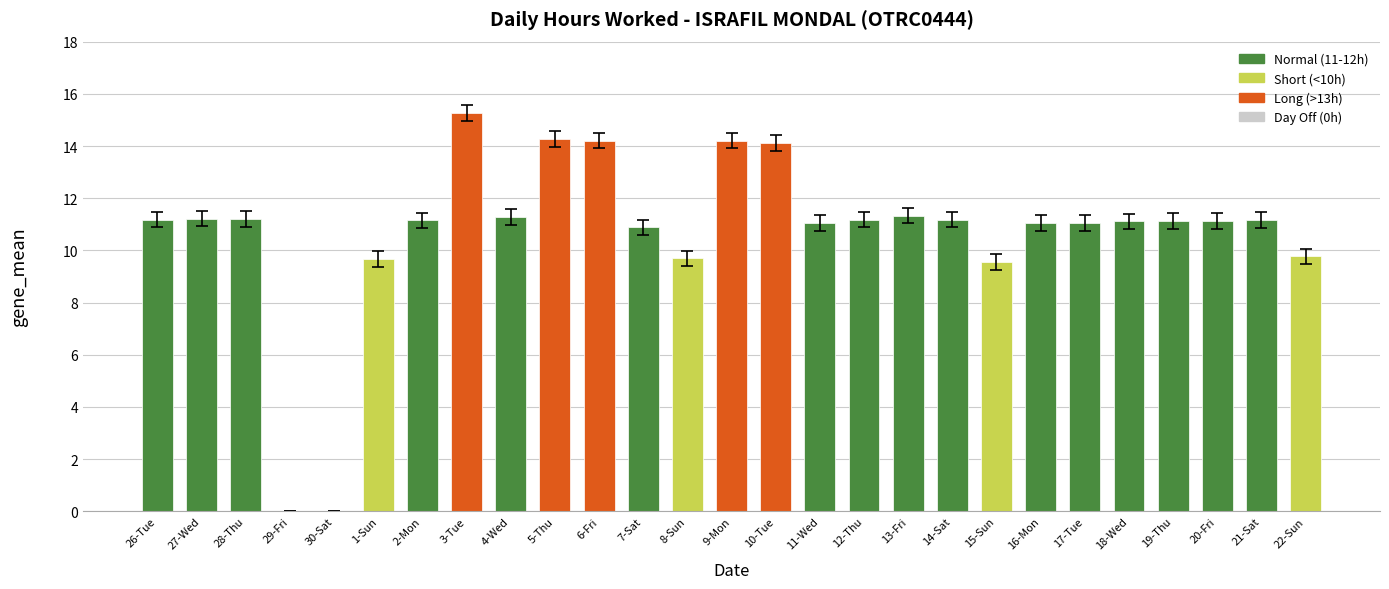

What value does the data have at 26-Tue?

11.2